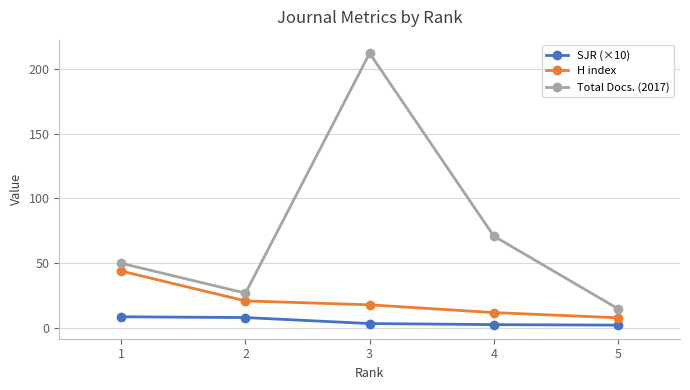

True or false: H index and SJR (×10) intersect in this chart.

False